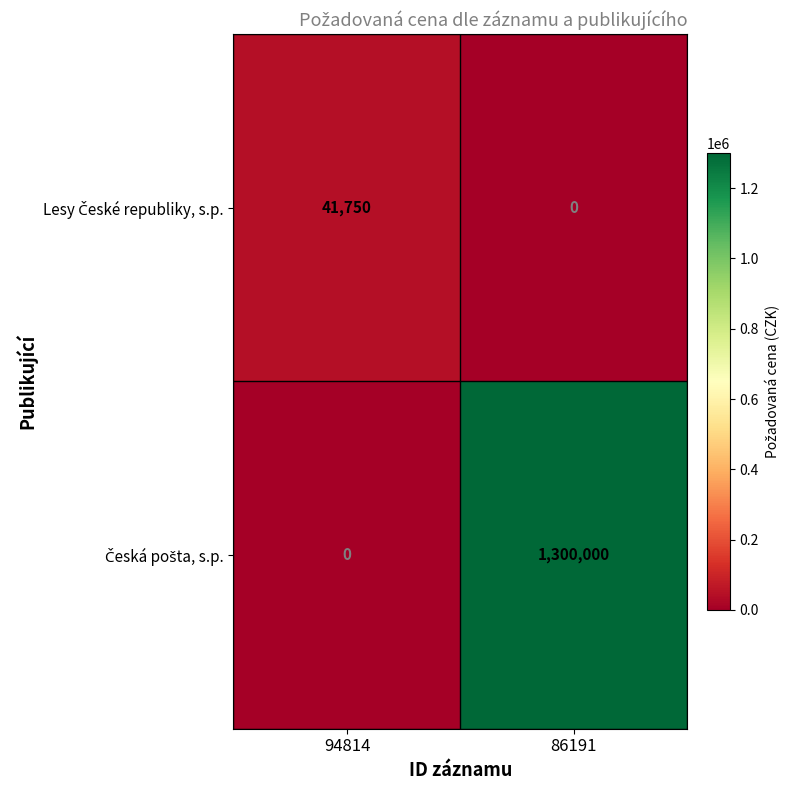

What is the difference between the highest and lowest values at 94814?

41750